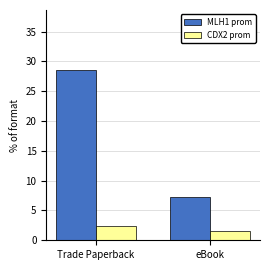

Between Trade Paperback and eBook, which series saw the biggest shift?

MLH1 prom